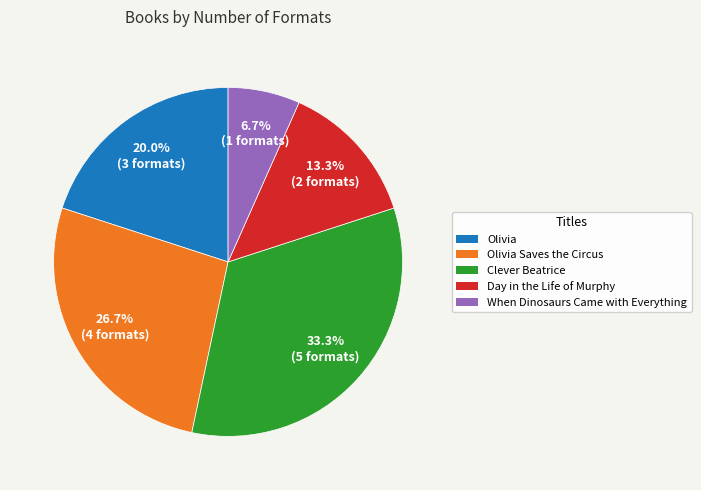

Does any single category account for the majority?

No